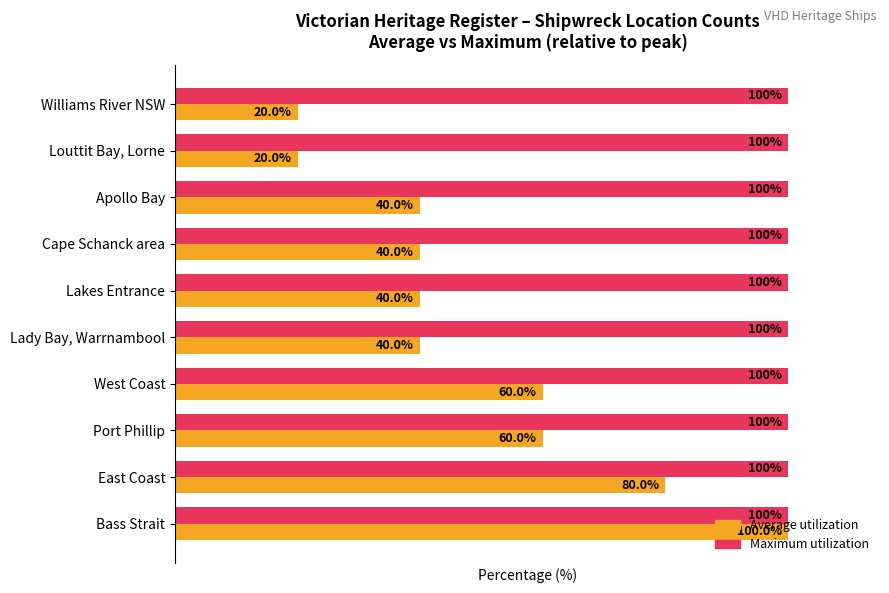

Which series has the largest total across all categories?

Maximum utilization